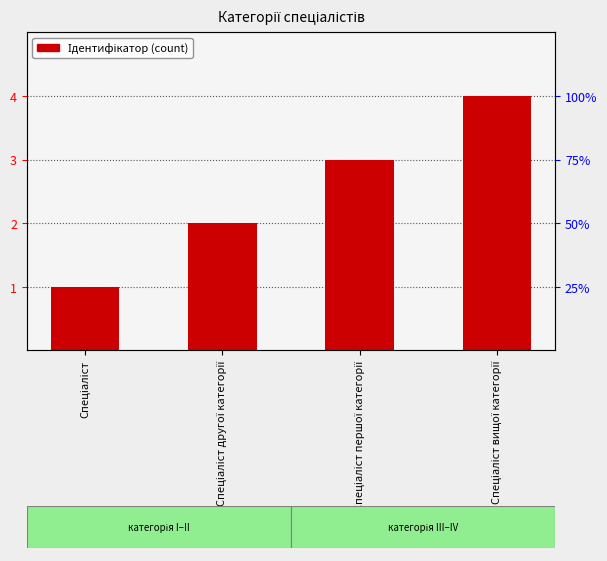

What is the value of the 1st bar from the left?

1